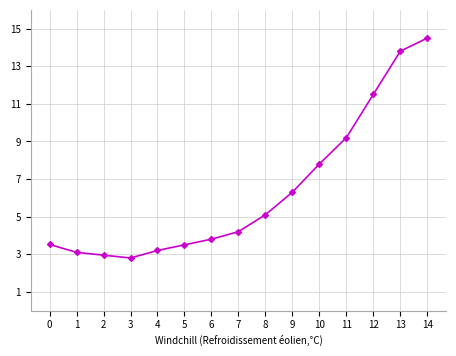

How many data points are above 4?

8